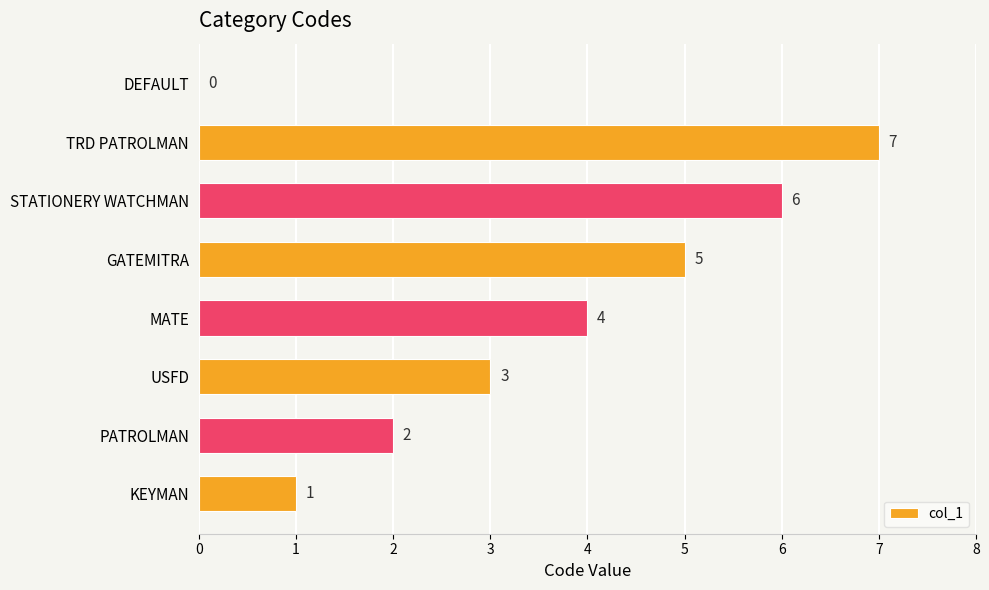

Reading top to bottom, what are all the values shown in this chart?

DEFAULT=0	TRD PATROLMAN=7	STATIONERY WATCHMAN=6	GATEMITRA=5	MATE=4	USFD=3	PATROLMAN=2	KEYMAN=1